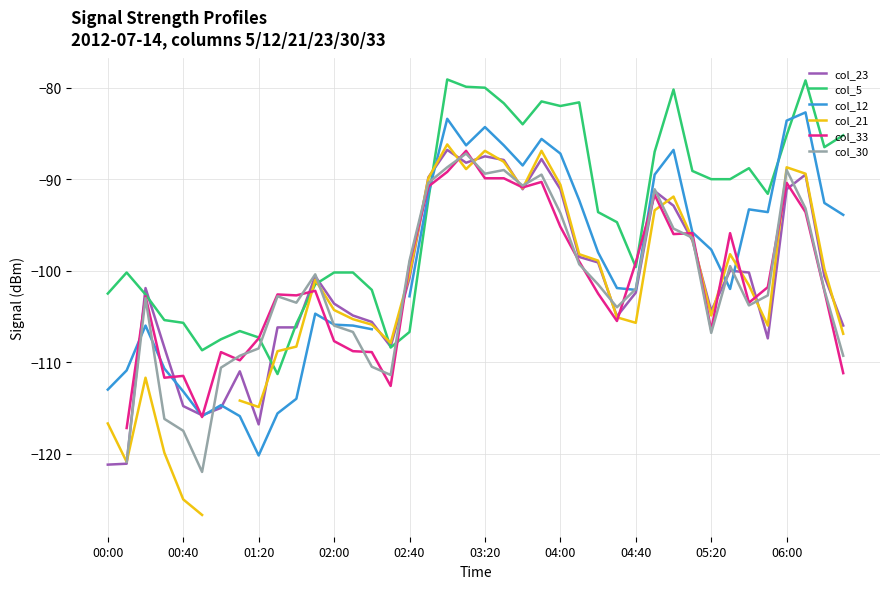

How many values in col_33 are below zero?

39